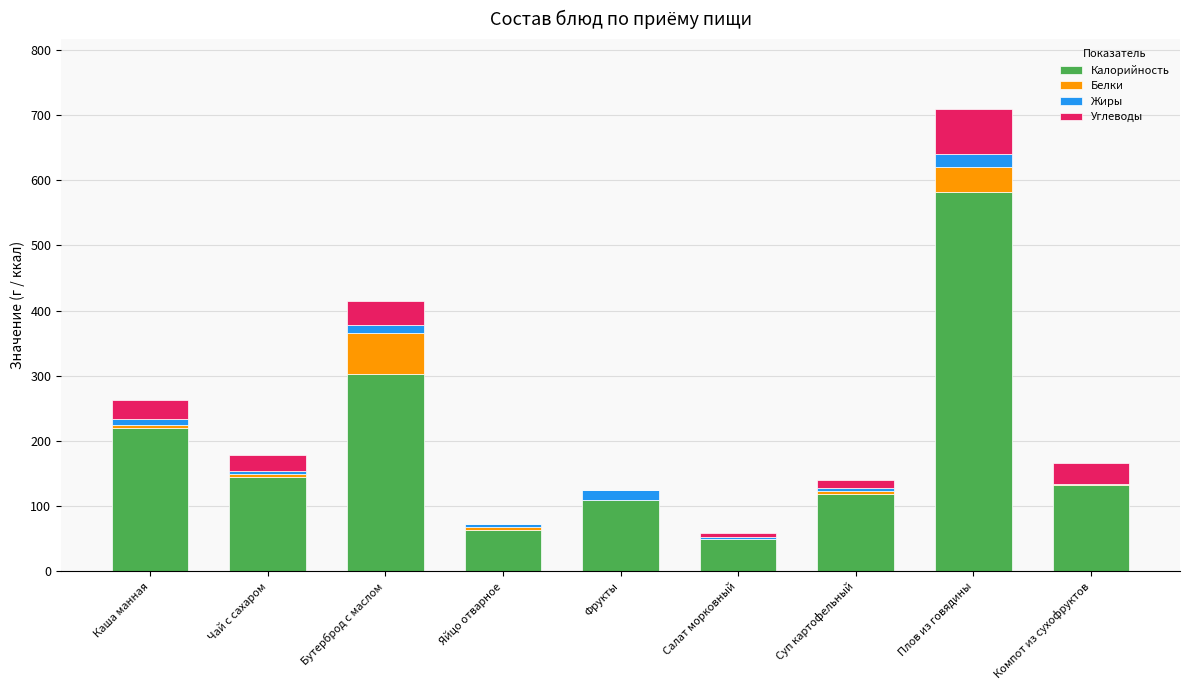

True or false: Калорийность has a value of 767 at Плов из говядины.

False